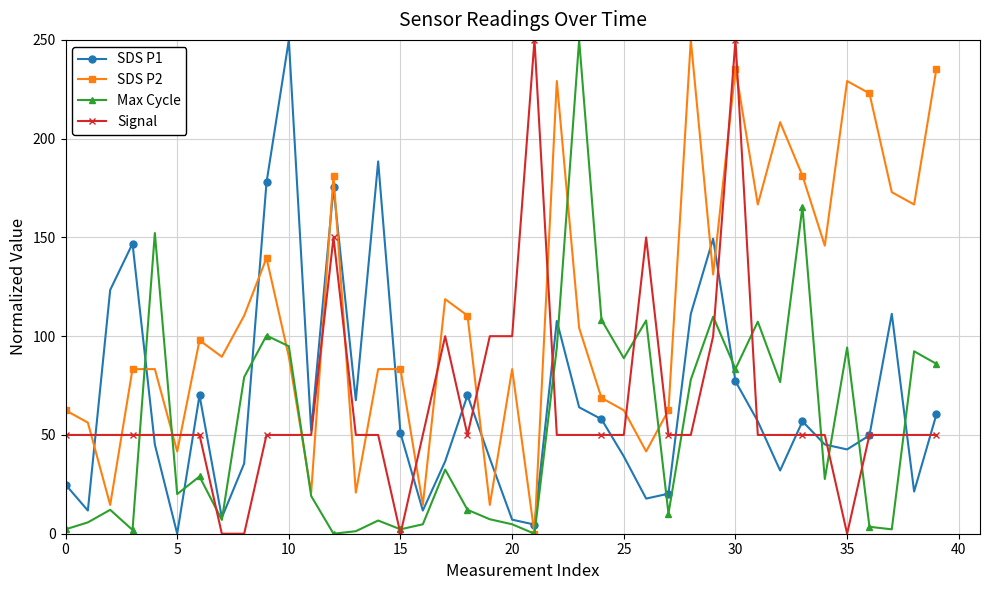

How many values in the Max Cycle series are below 28?

20